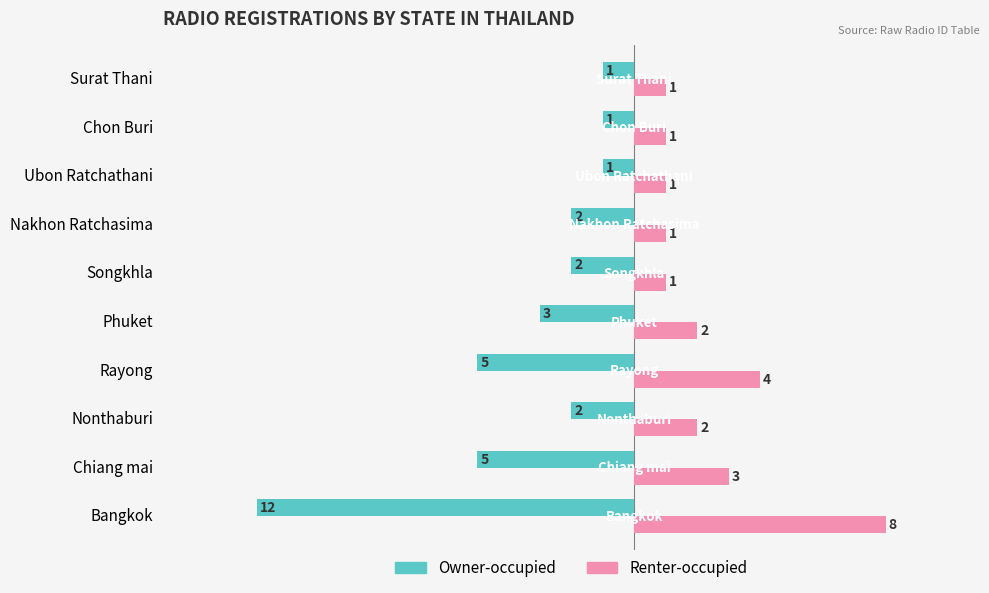

Where is Renter-occupied nearest to the value 4?

Rayong